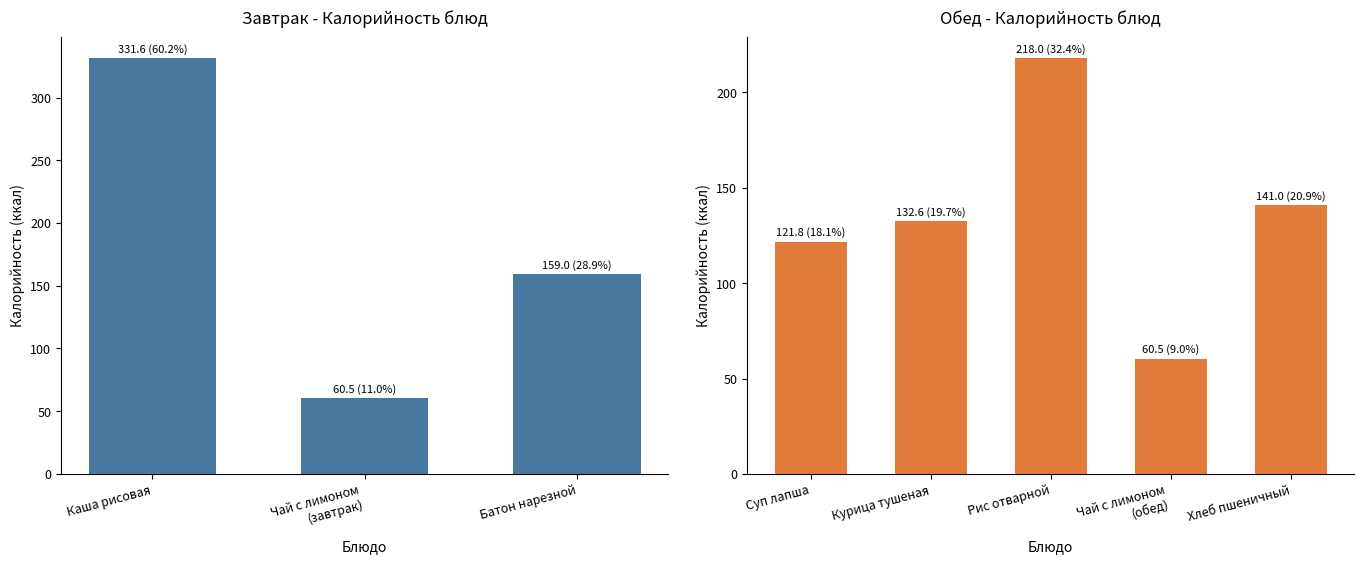

How many data points are above 132?

3